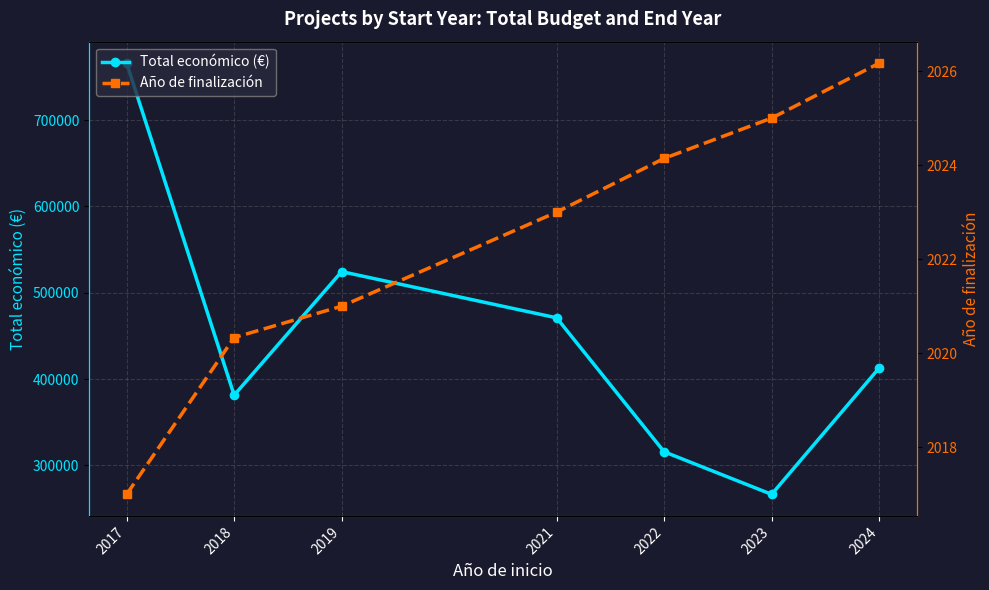

True or false: Año de finalización has more than 0 points higher than both neighbors.

False